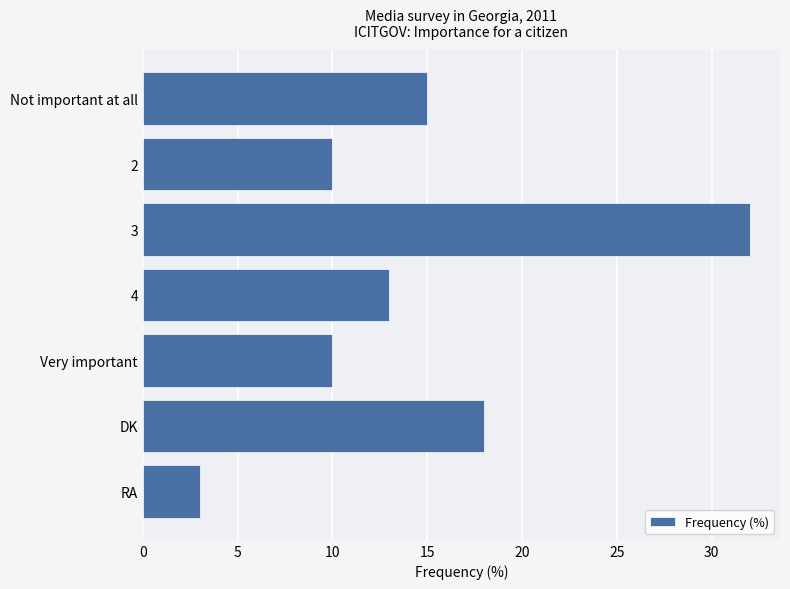

Reading bottom to top, what are all the values shown in this chart?

RA=3	DK=18	Very important=10	4=13	3=32	2=10	Not important at all=15